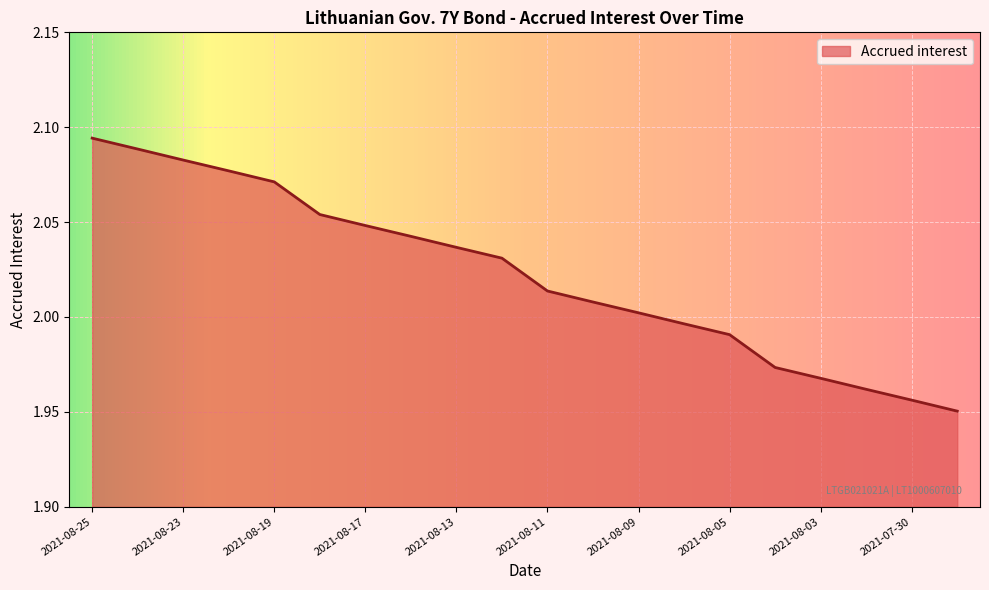

What is the greatest value displayed?

2.1